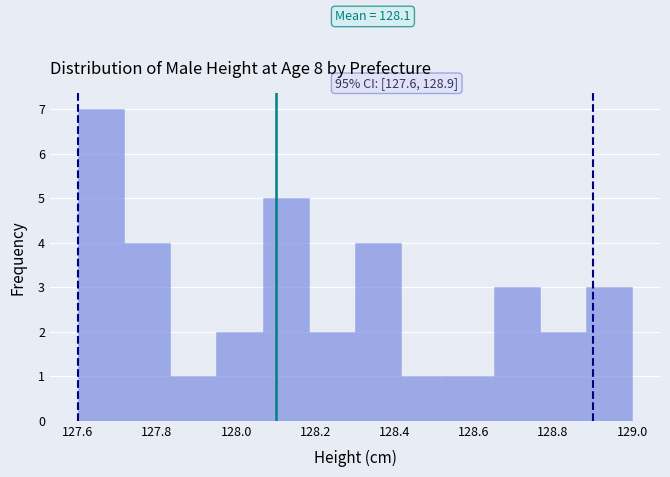

Which range on the x-axis has the tallest bar?

127.60 to 127.72